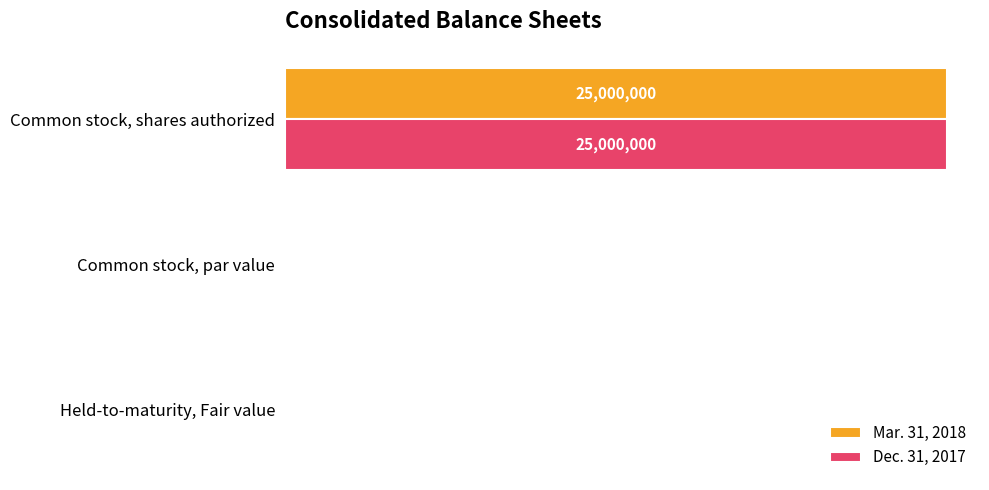

What are all the series names shown in the legend?

Mar. 31, 2018, Dec. 31, 2017